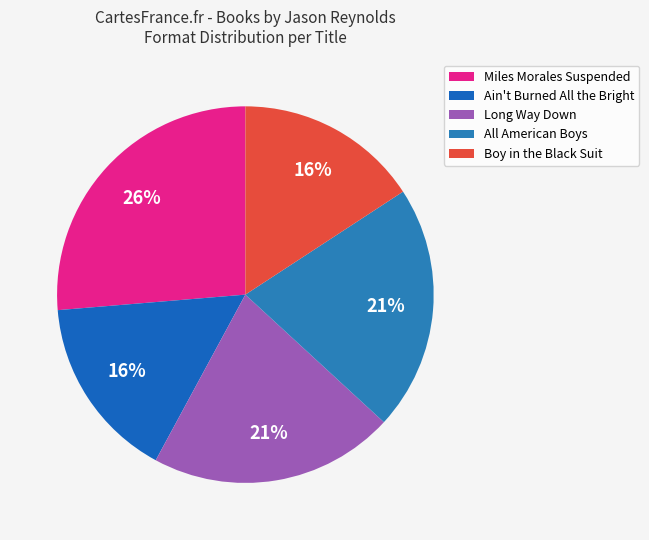

What is the smallest slice in the pie chart?

Ain't Burned All the Bright